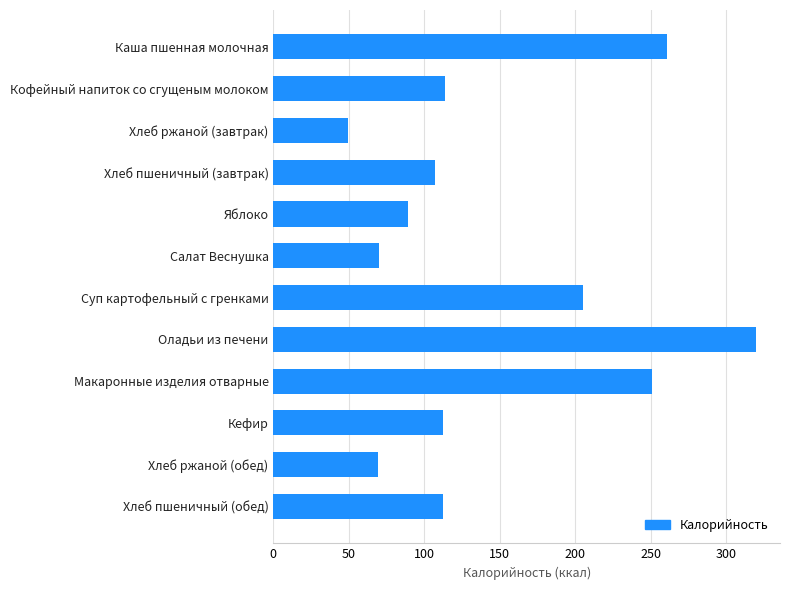

What is the average value?

146.5